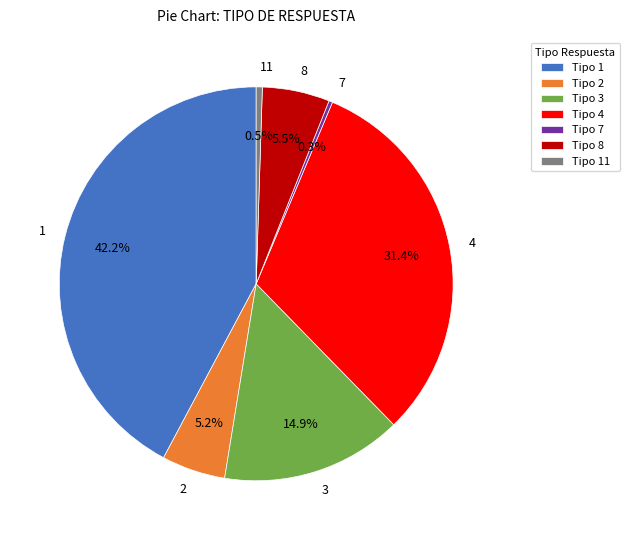

To the nearest percent, what is the difference between the largest and smallest slice percentages?

42%